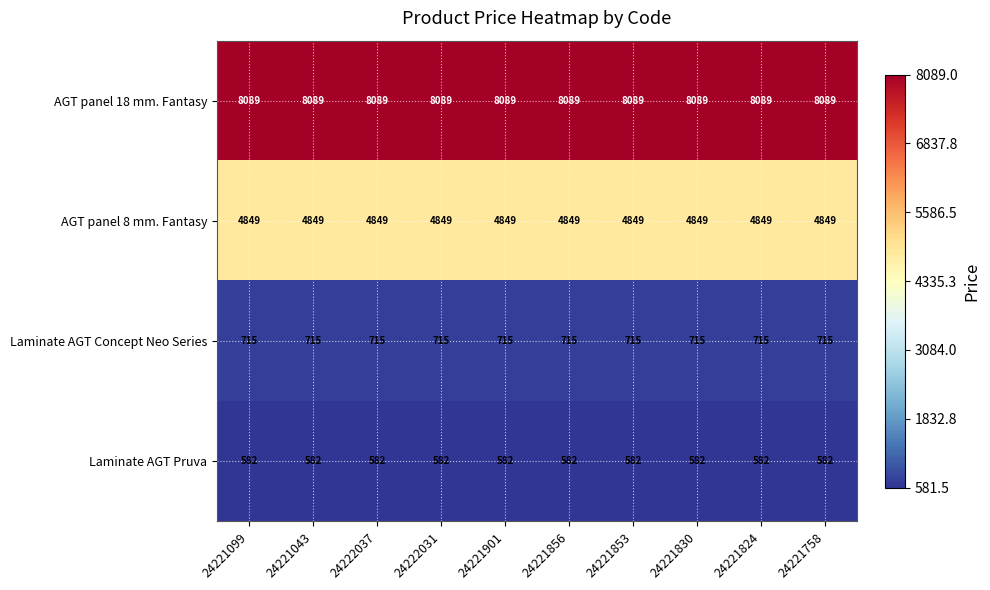

What is the approximate value of AGT panel 8 mm. Fantasy at 24222037?

4849